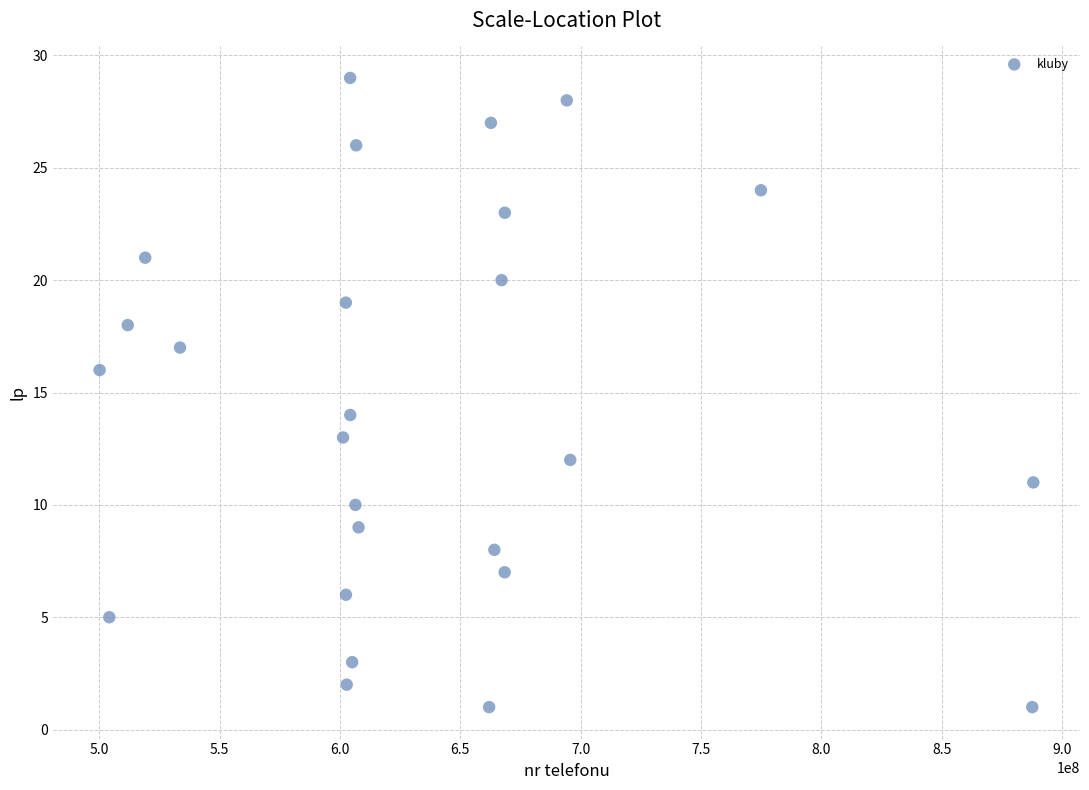

What is the range of Y values (max minus min)?

28